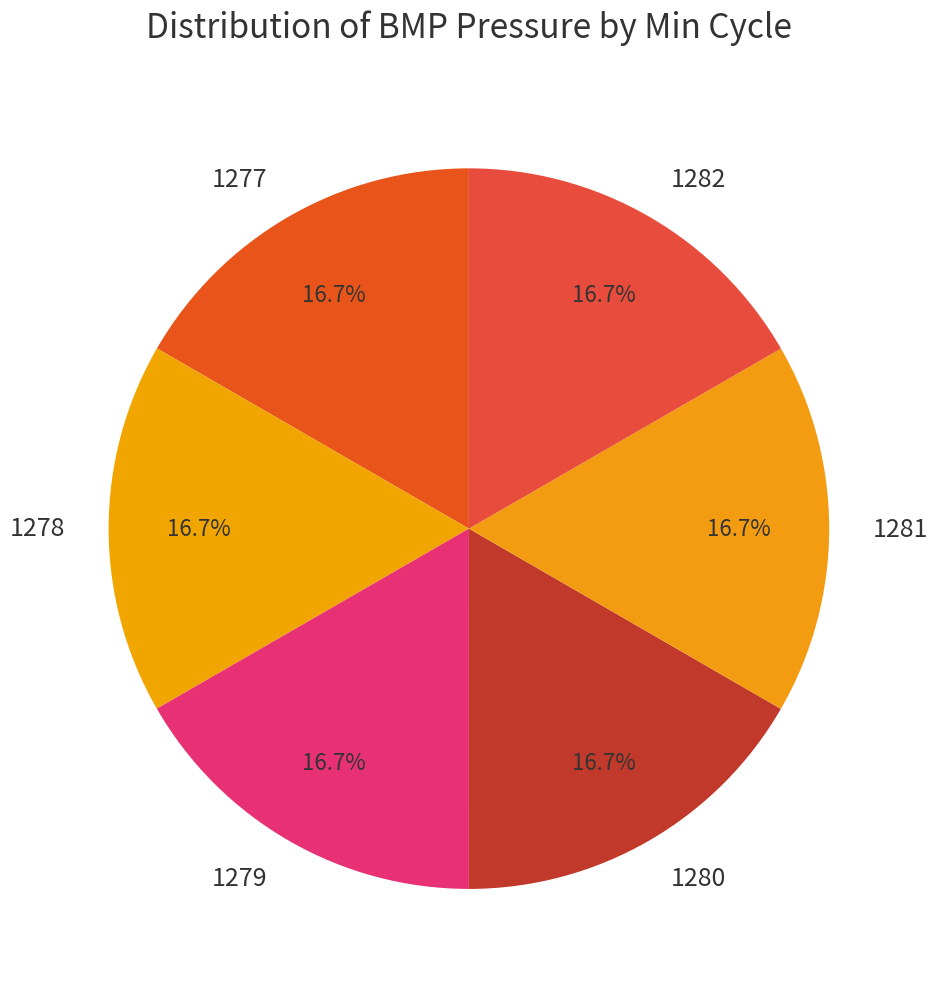

What percentage do 1279 and 1281 together represent?

33.3%